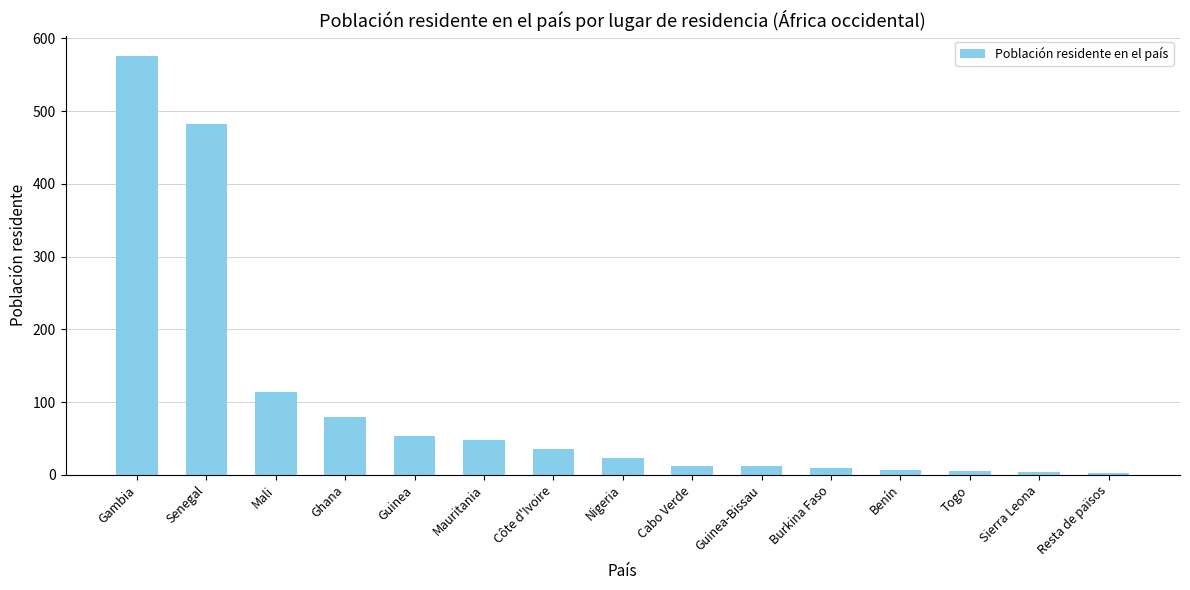

How many distinct data groups are displayed?

1